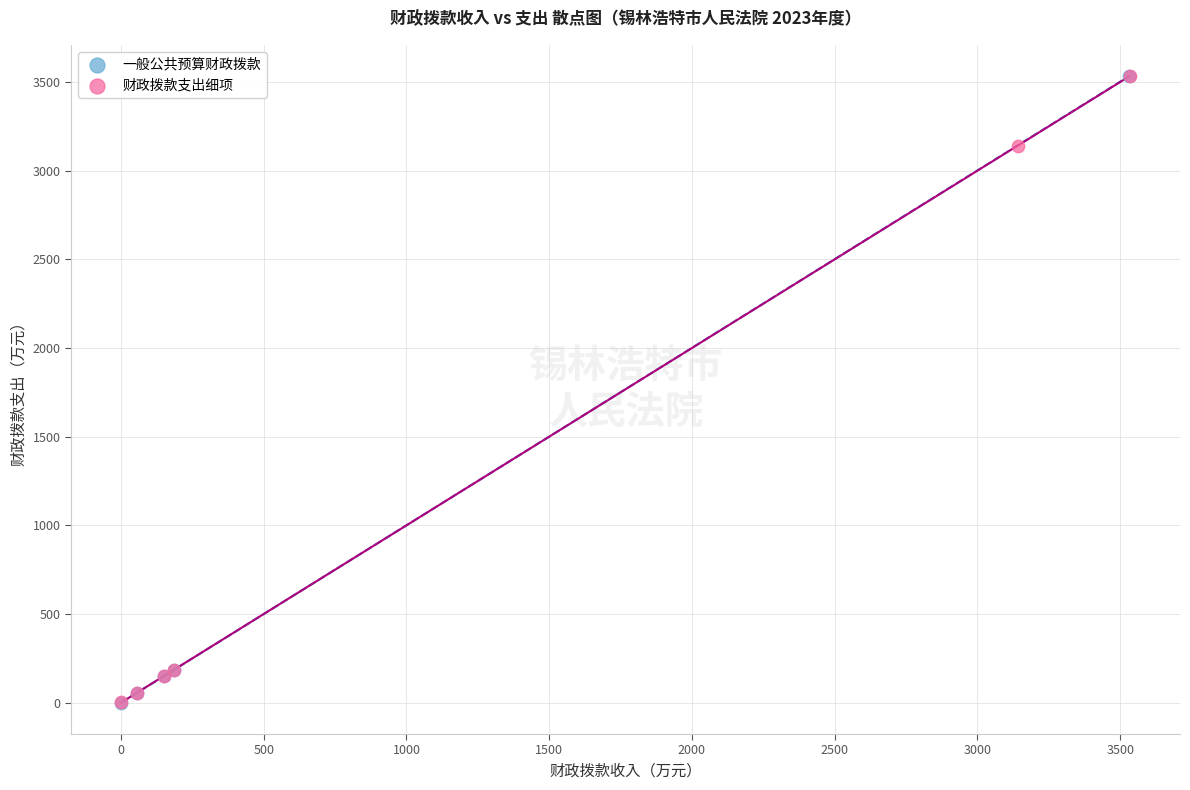

What are all the series names shown in the legend?

一般公共预算财政拨款, 财政拨款支出细项